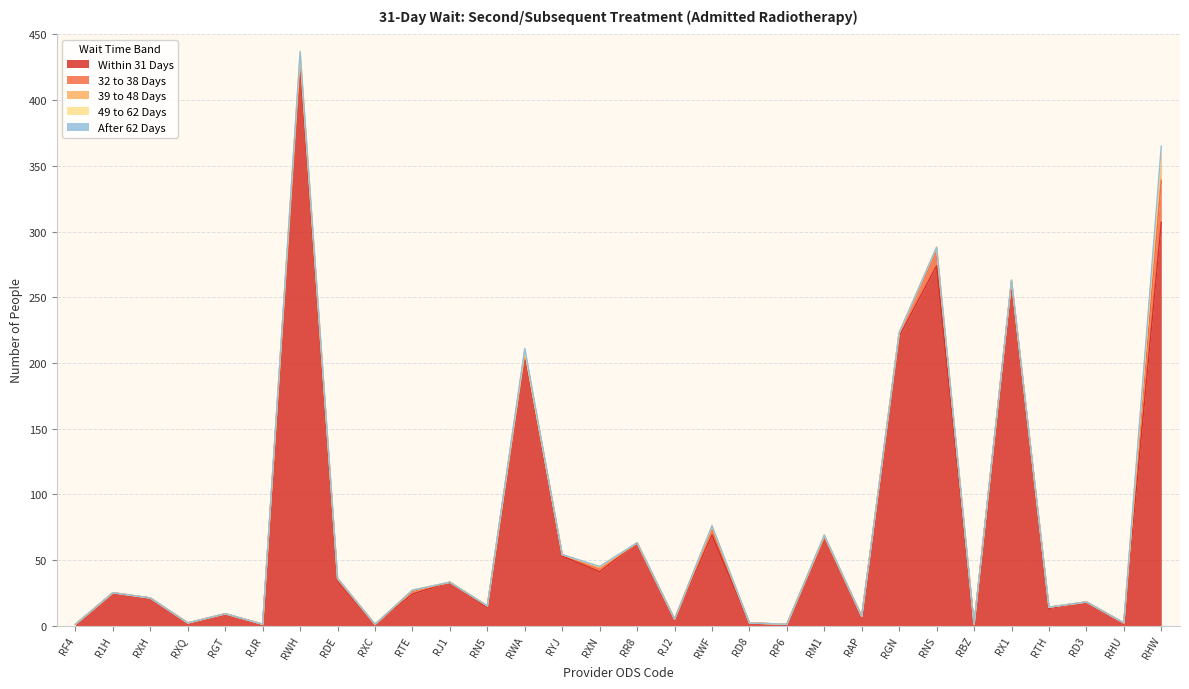

Reading left to right, what are all the values shown in this chart?

Within 31 Days: 1	25	21	2	9	1	427	34	1	24	33	14	207	53	41	63	5	69	2	1	68	7	220	274	1	262	13	18	2	307
32 to 38 Days: 0	0	0	0	0	0	6	1	0	2	0	1	2	1	2	0	0	4	0	0	0	0	3	11	0	0	1	0	0	32
39 to 48 Days: 0	0	0	0	0	0	0	1	0	1	0	0	0	0	1	0	0	2	0	0	0	0	0	3	0	1	0	0	0	19
49 to 62 Days: 0	0	0	0	0	0	4	0	0	0	0	0	0	0	1	0	0	1	0	0	1	0	0	0	0	0	0	0	0	2
After 62 Days: 0	0	0	0	0	0	0	0	0	0	0	0	2	0	0	0	0	0	0	0	0	0	0	0	0	0	0	0	0	5